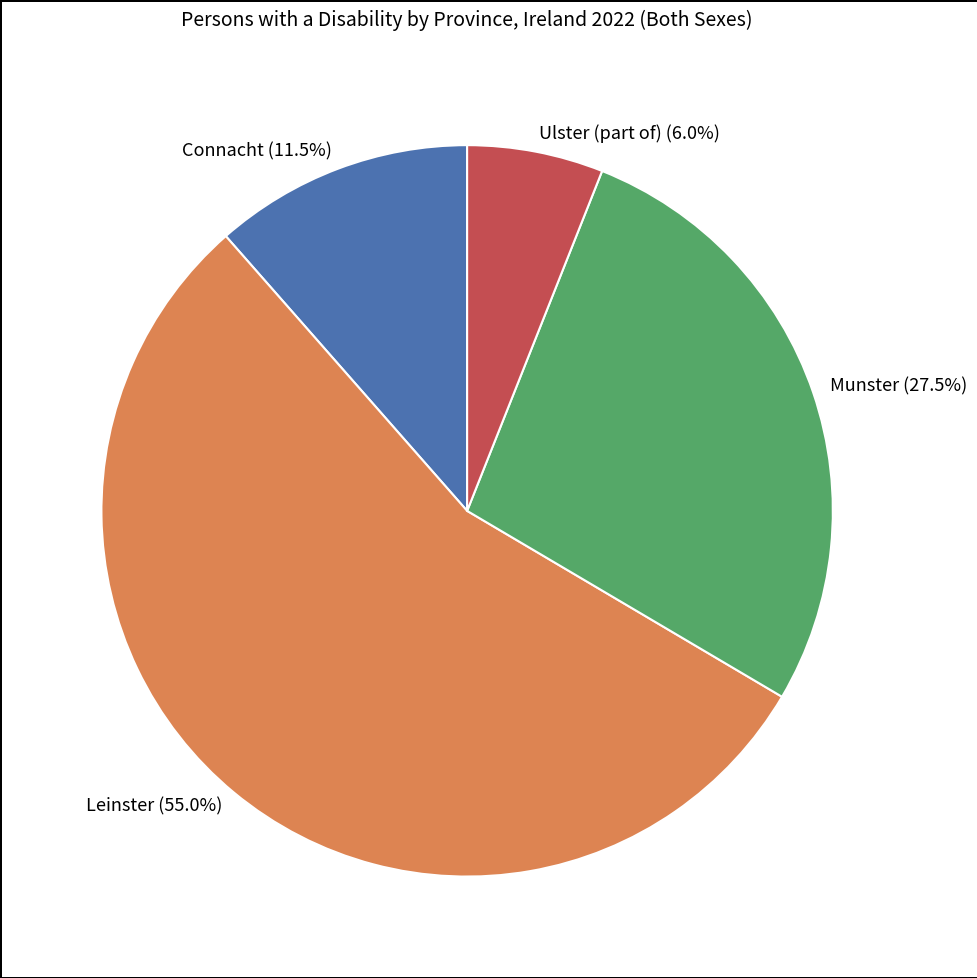

Which slice is the largest?

Leinster